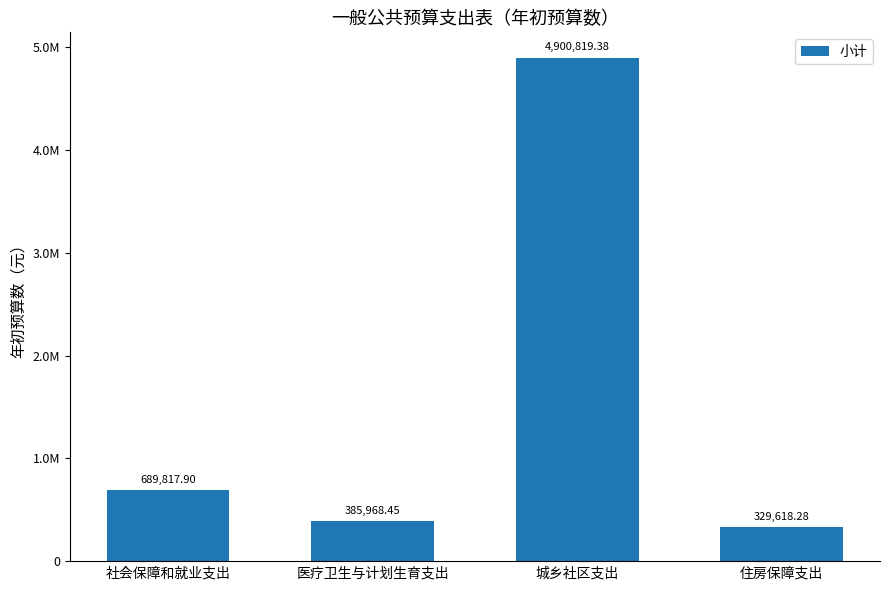

How many bars are there in total?

4